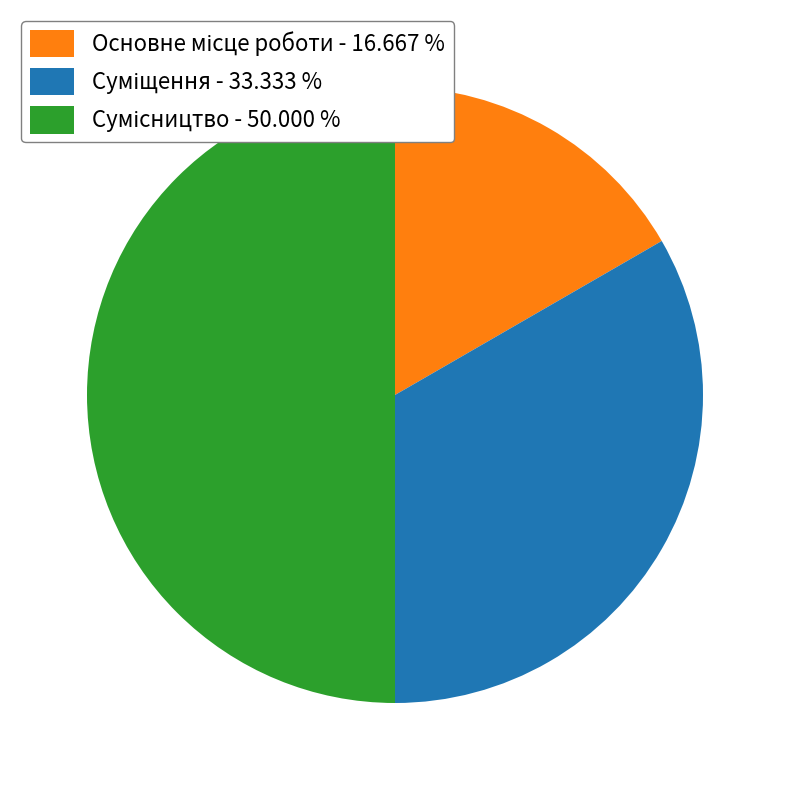

Count the number of slices in the pie.

3